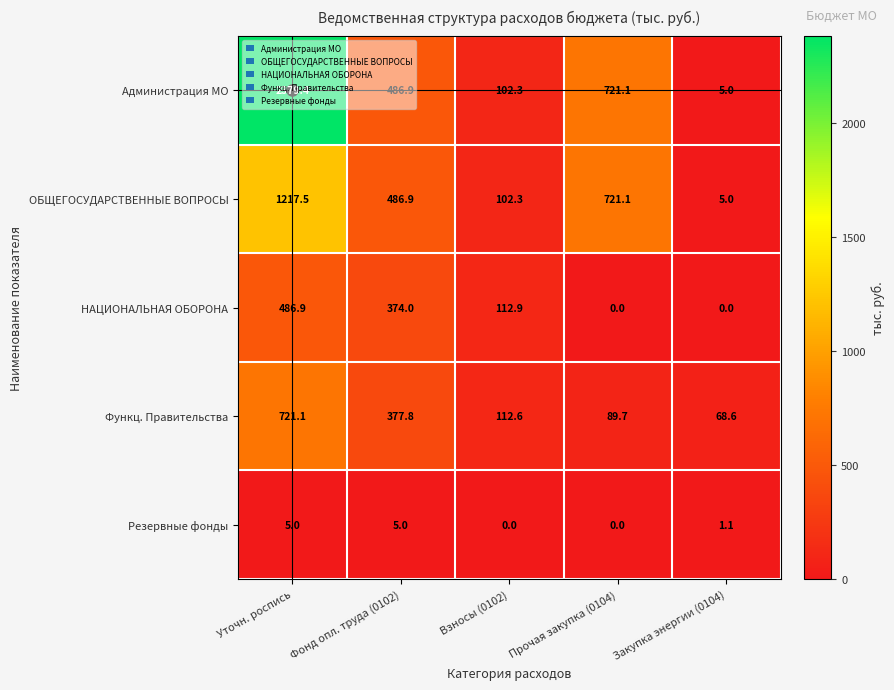

At which label does НАЦИОНАЛЬНАЯ ОБОРОНА first exceed 112?

Уточн. роспись